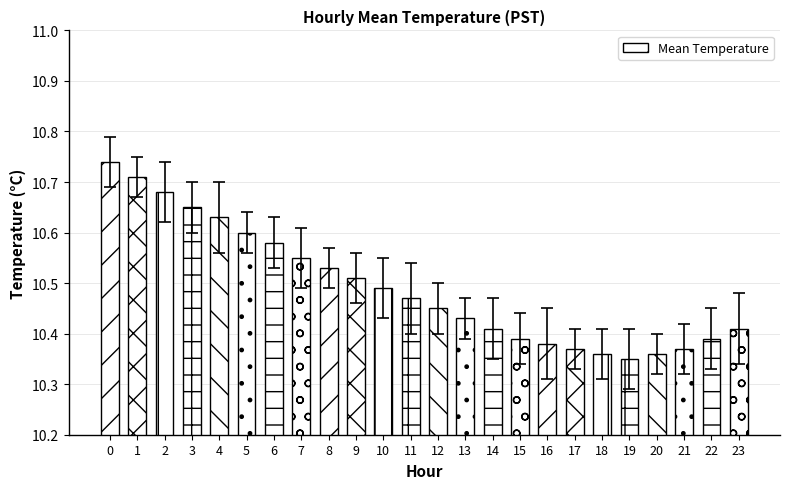

Are the bars horizontal?

No